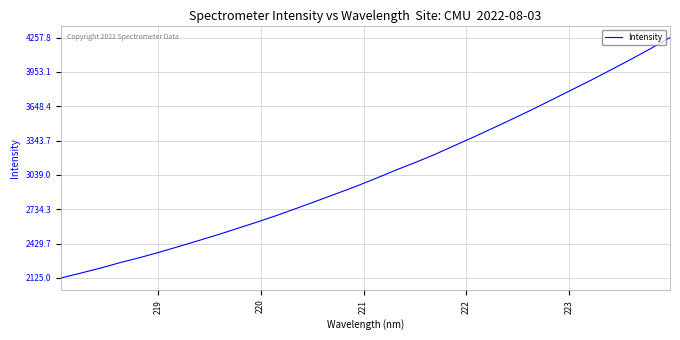

What is the smallest value displayed?

2125.0